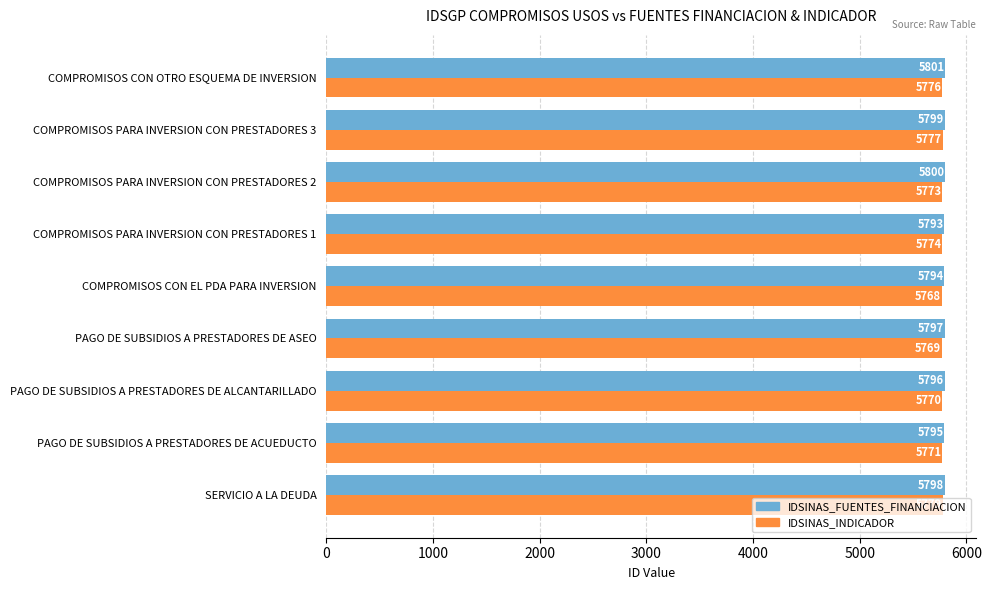

What is the difference between the IDSINAS_INDICADOR values at COMPROMISOS CON EL PDA PARA INVERSION and COMPROMISOS PARA INVERSION CON PRESTADORES 3?

9